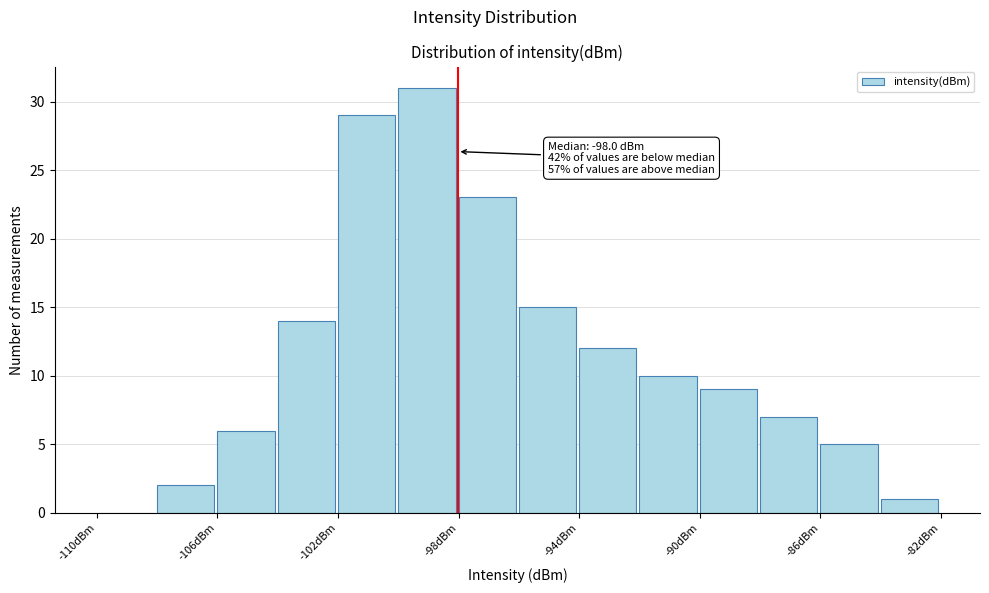

Over which range of the x-axis is the bar tallest?

-100 to -98